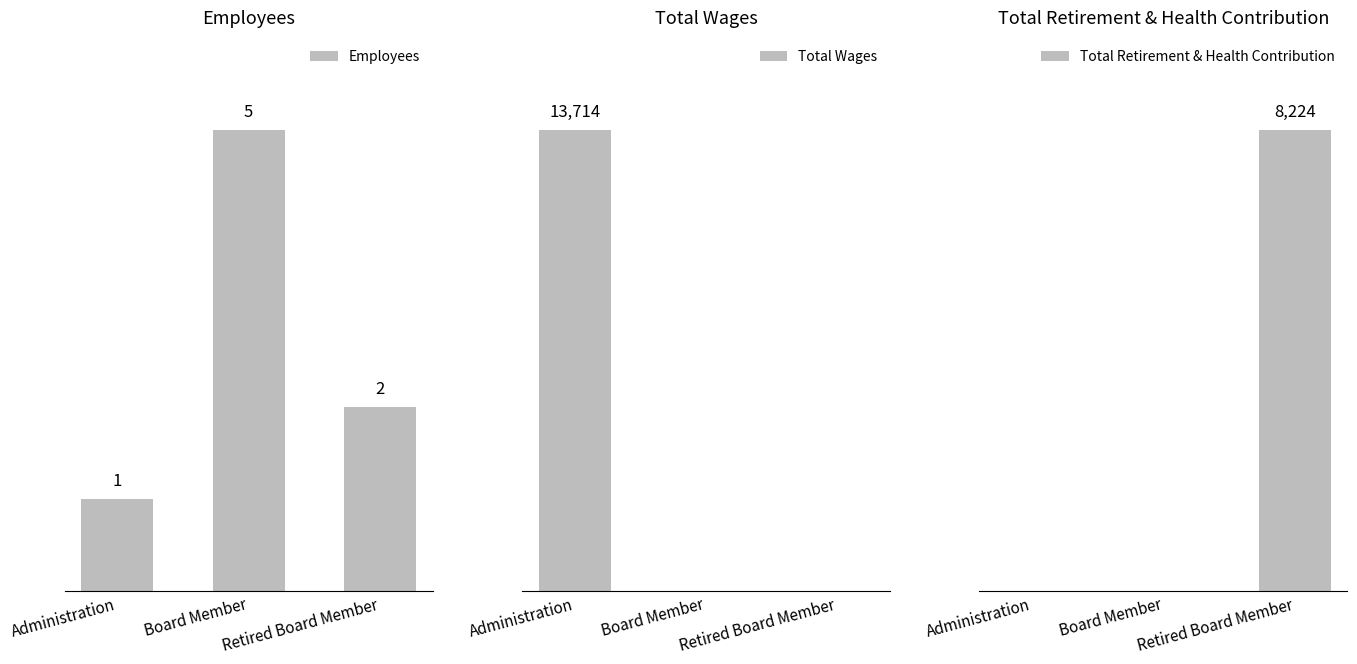

Which category has the highest value across all series?

Administration